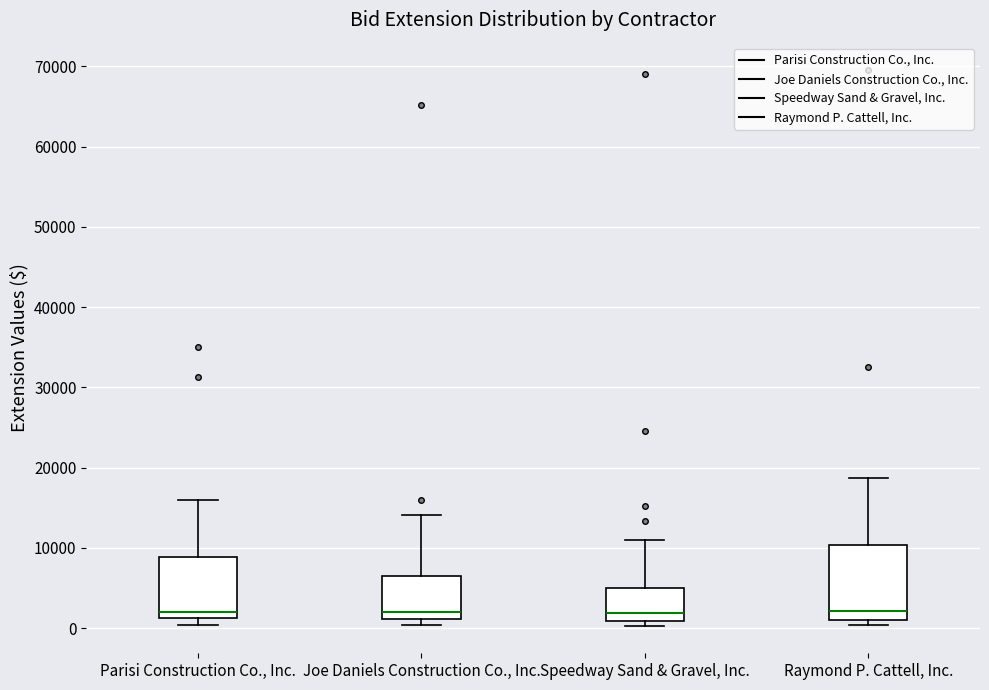

Which box is the tallest, from its lower edge to its upper edge?

Raymond P. Cattell, Inc.